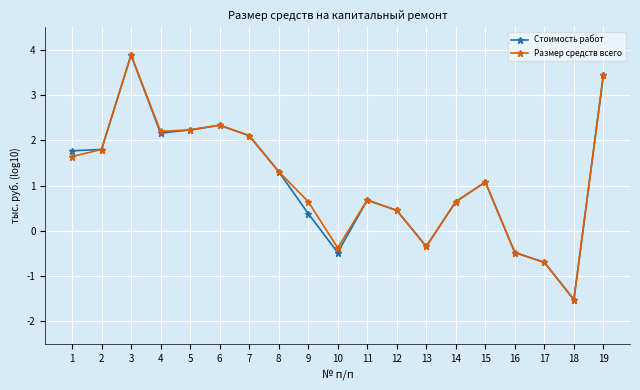

How many data points does each series have?

19